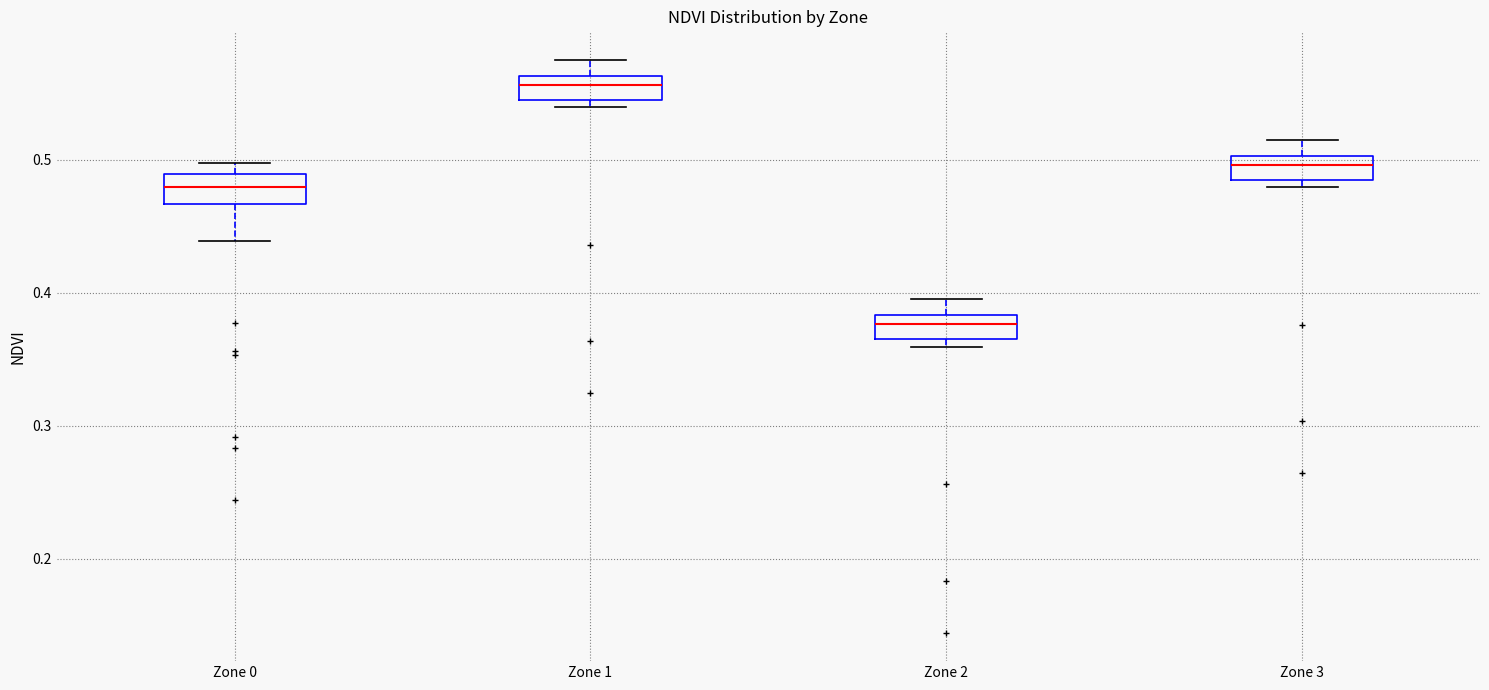

Which box has the lowest median line?

Zone 2